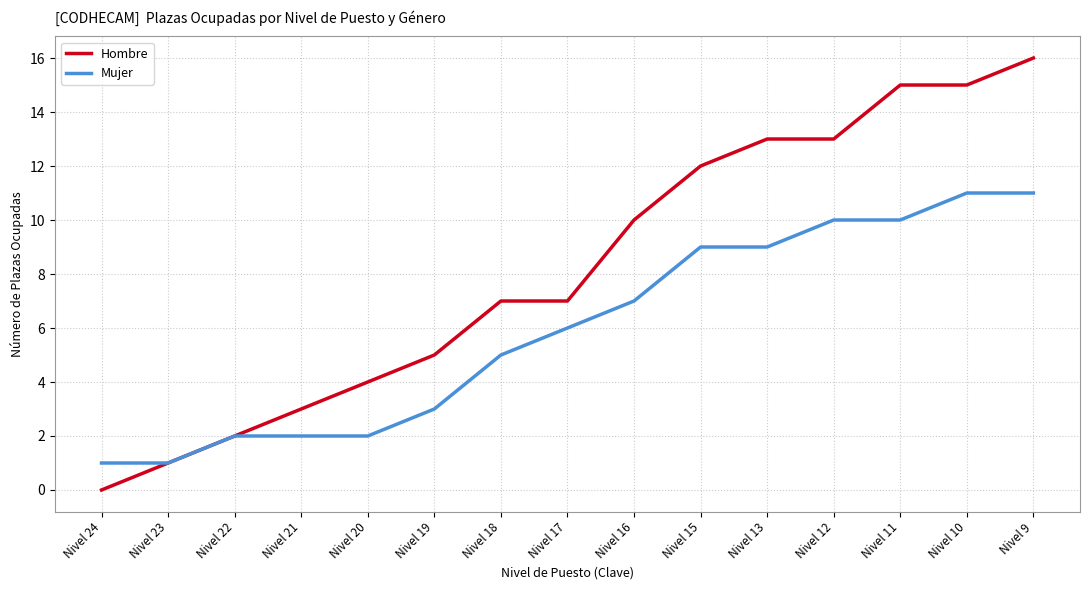

What value does the Mujer series have at Nivel 12, to the nearest 10?

10